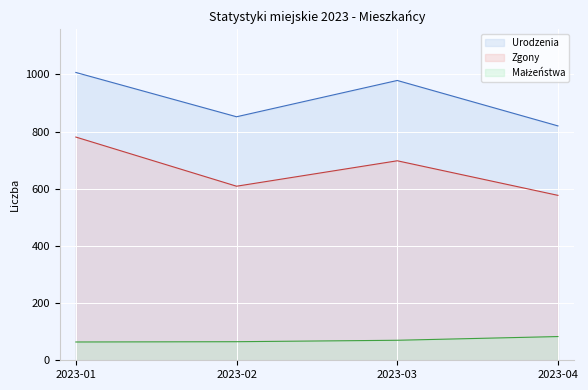

How many series are shown in this chart?

3